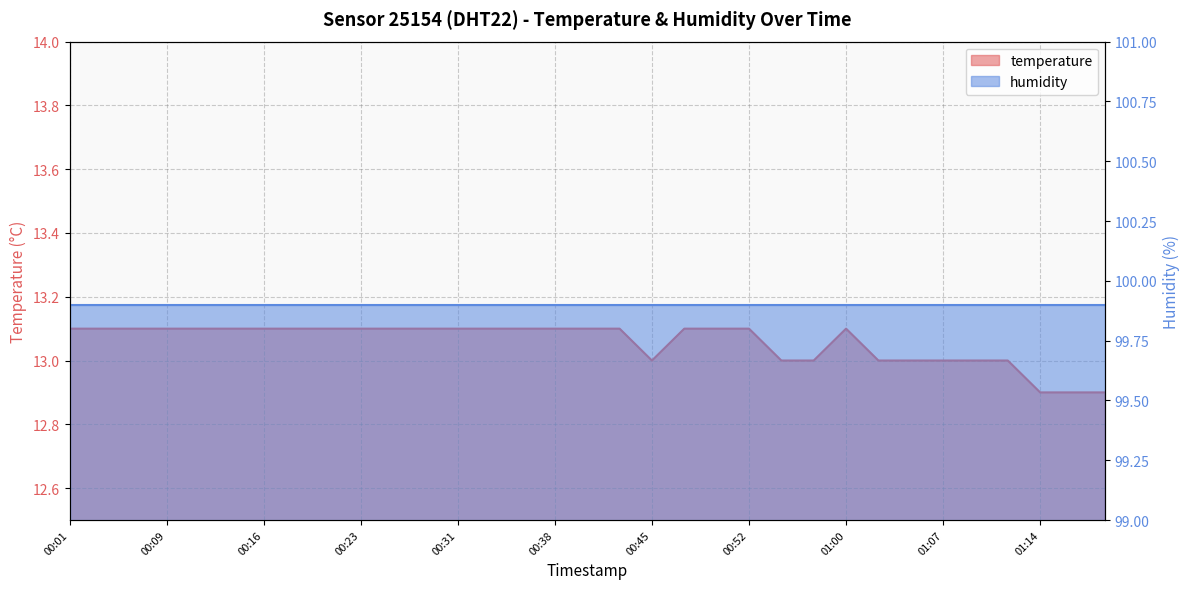

Read the value at 00:18.

13.1